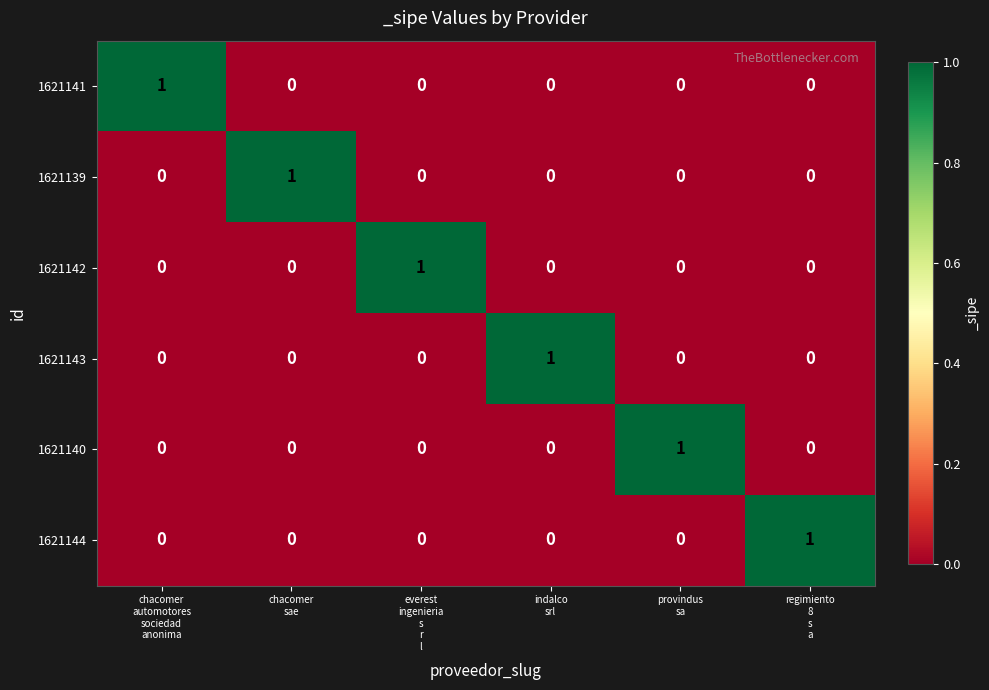

Count the 1621144 values in the range 0 to 1.

6